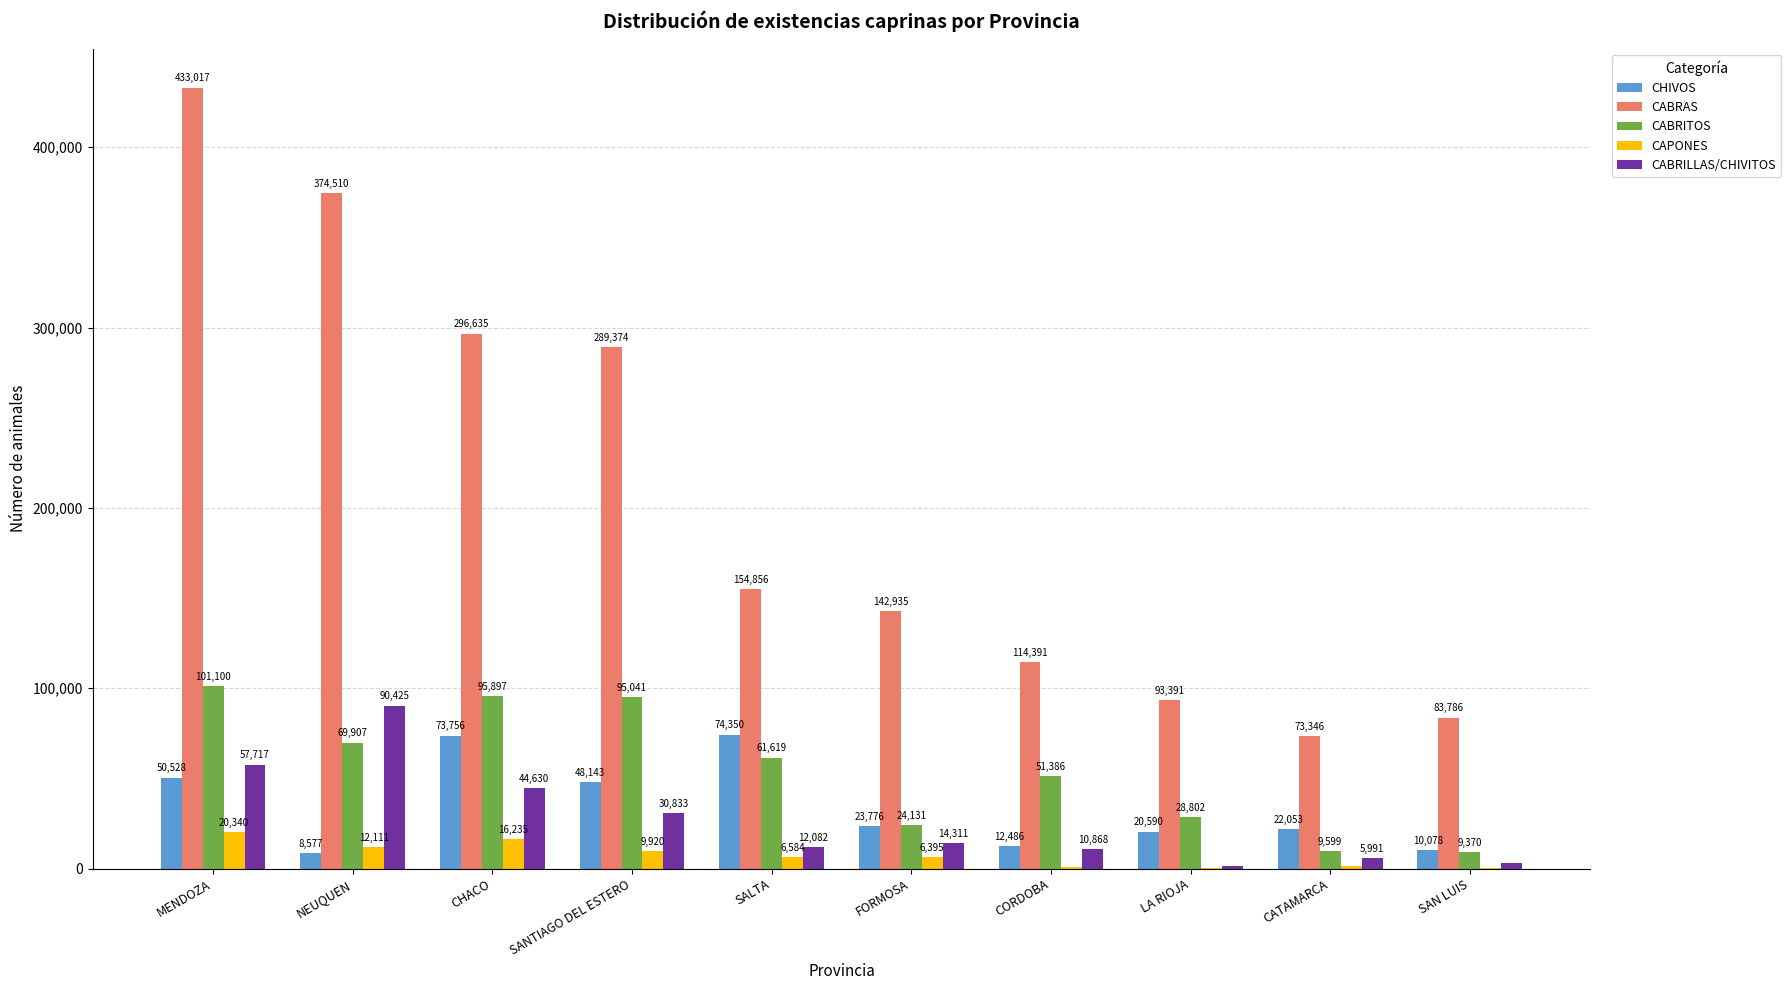

At which label does CABRILLAS/CHIVITOS reach its peak?

NEUQUEN